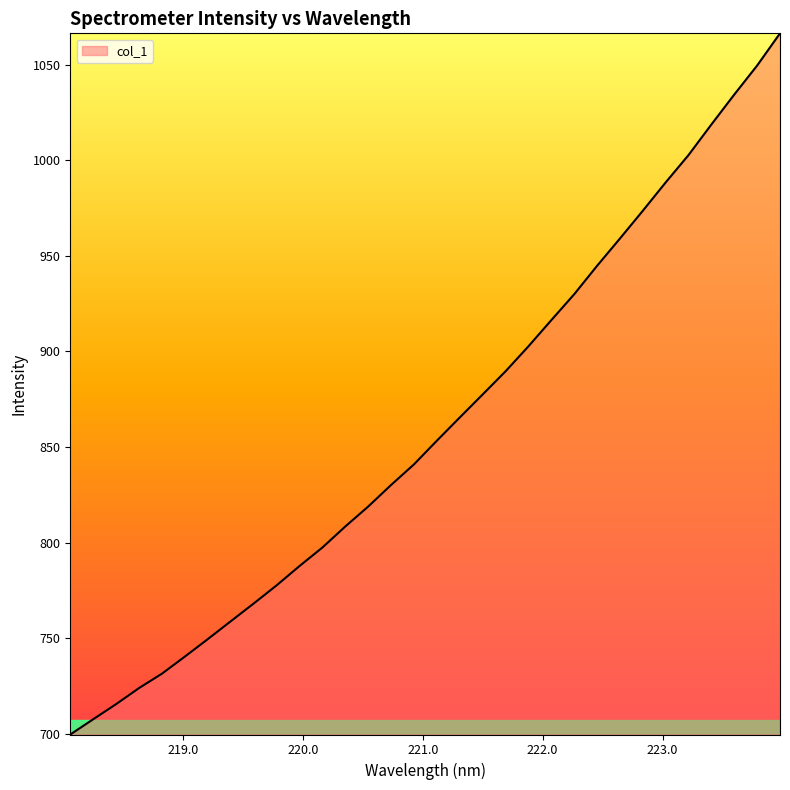

What is the difference between the second highest and second lowest values?

341.9